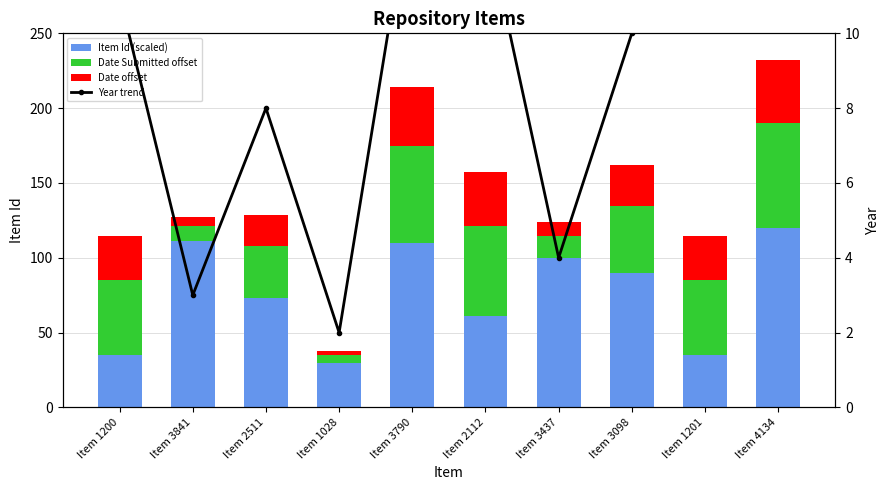

What is the sum of the Year trend values at Item 1028 and Item 2112?

15.0